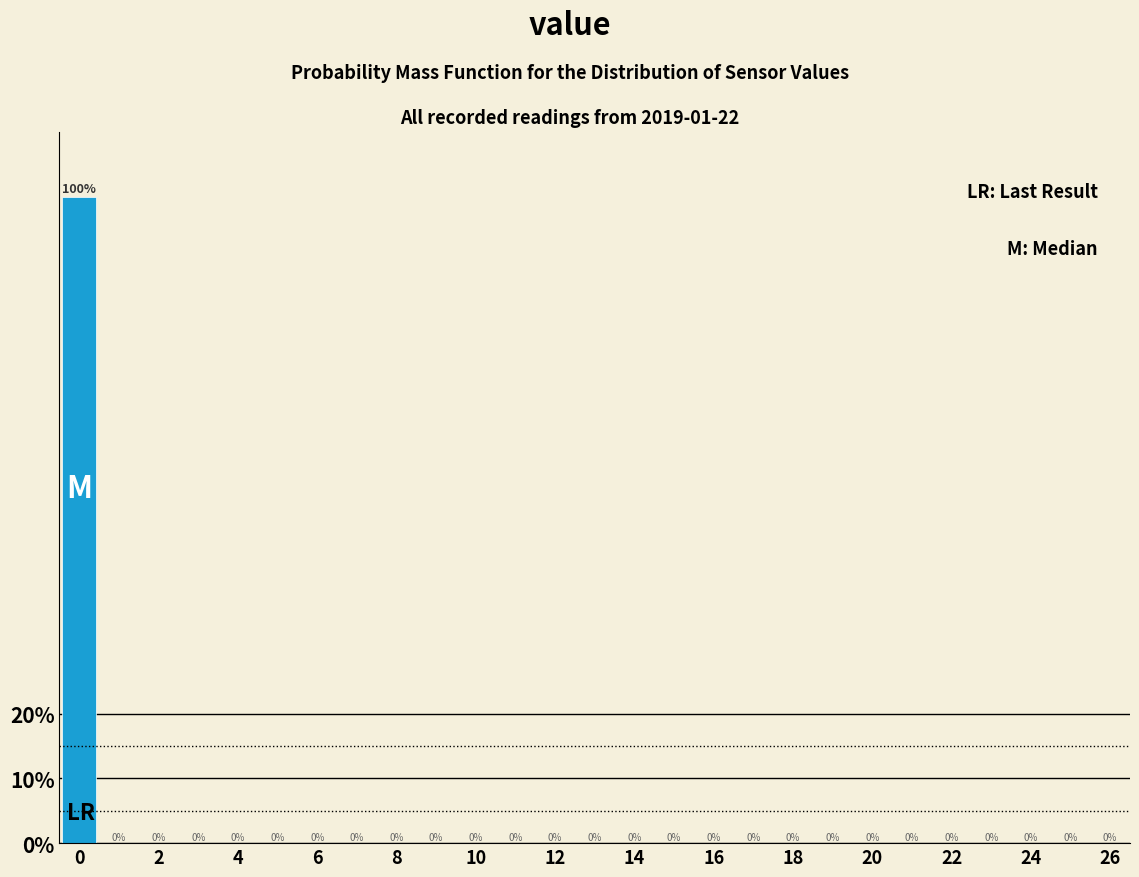

Reading left to right, transcribe this chart: for each bar, give the range it covers on the x-axis and its height. The bar edges are not printed on the chart, so give them approximately, as read against the axis.

-0.5 to 0.5: 100
0.5 to 1.5: 0
1.5 to 2.5: 0
2.5 to 3.5: 0
3.5 to 4.5: 0
4.5 to 5.5: 0
5.5 to 6.5: 0
6.5 to 7.5: 0
7.5 to 8.5: 0
8.5 to 9.5: 0
9.5 to 10.5: 0
10.5 to 11.5: 0
11.5 to 12.5: 0
12.5 to 13.5: 0
13.5 to 14.5: 0
14.5 to 15.5: 0
15.5 to 16.5: 0
16.5 to 17.5: 0
17.5 to 18.5: 0
18.5 to 19.5: 0
19.5 to 20.5: 0
20.5 to 21.5: 0
21.5 to 22.5: 0
22.5 to 23.5: 0
23.5 to 24.5: 0
24.5 to 25.5: 0
25.5 to 26.5: 0